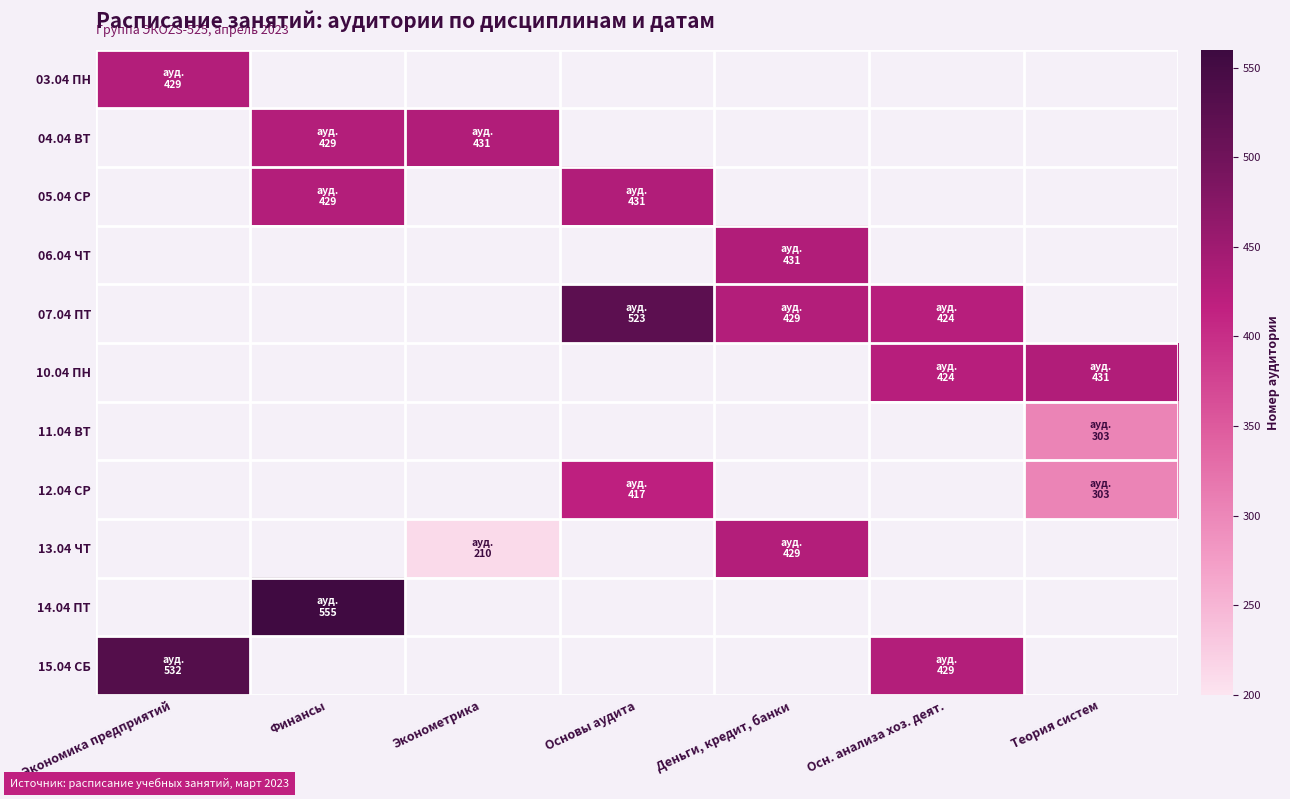

How many series are shown in this chart?

11